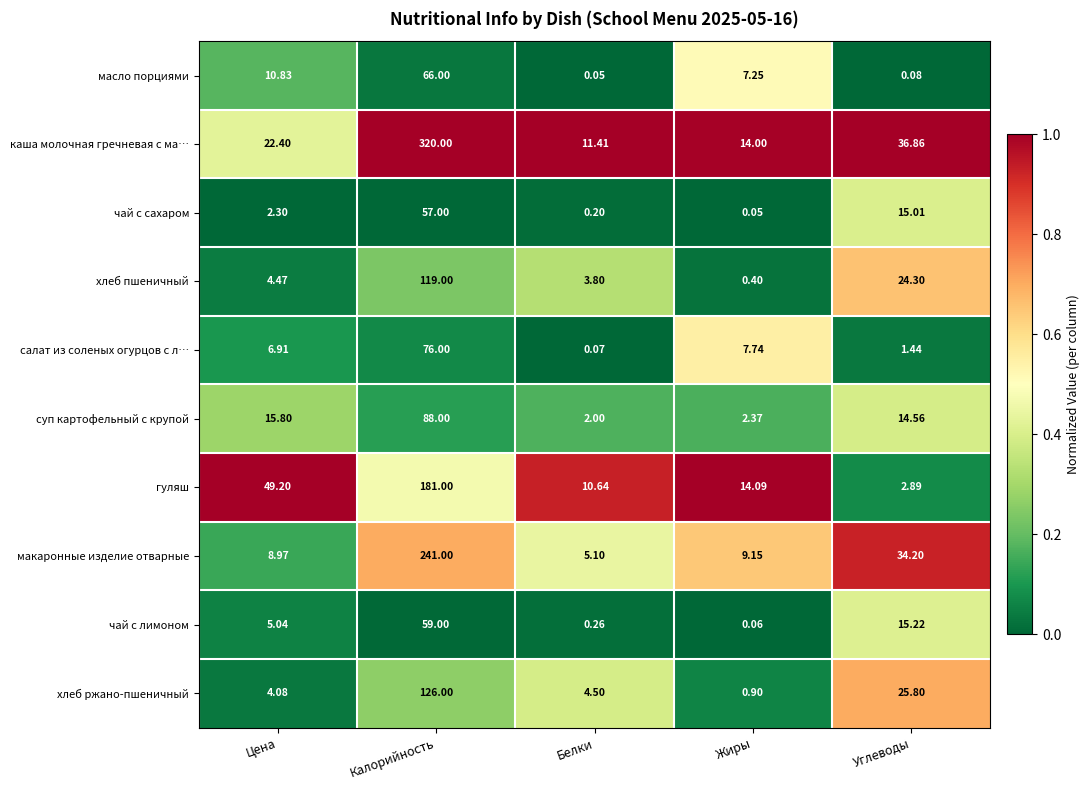

Where does the каша молочная гречневая с ма… series first go above 22?

Цена